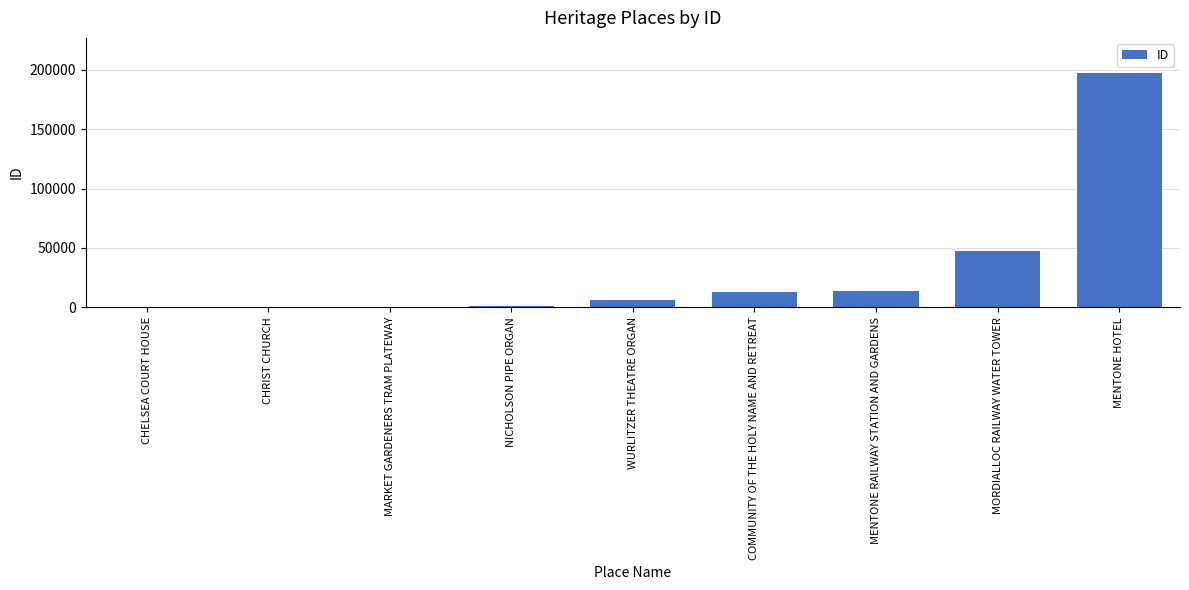

What is the sum of all values?

279074